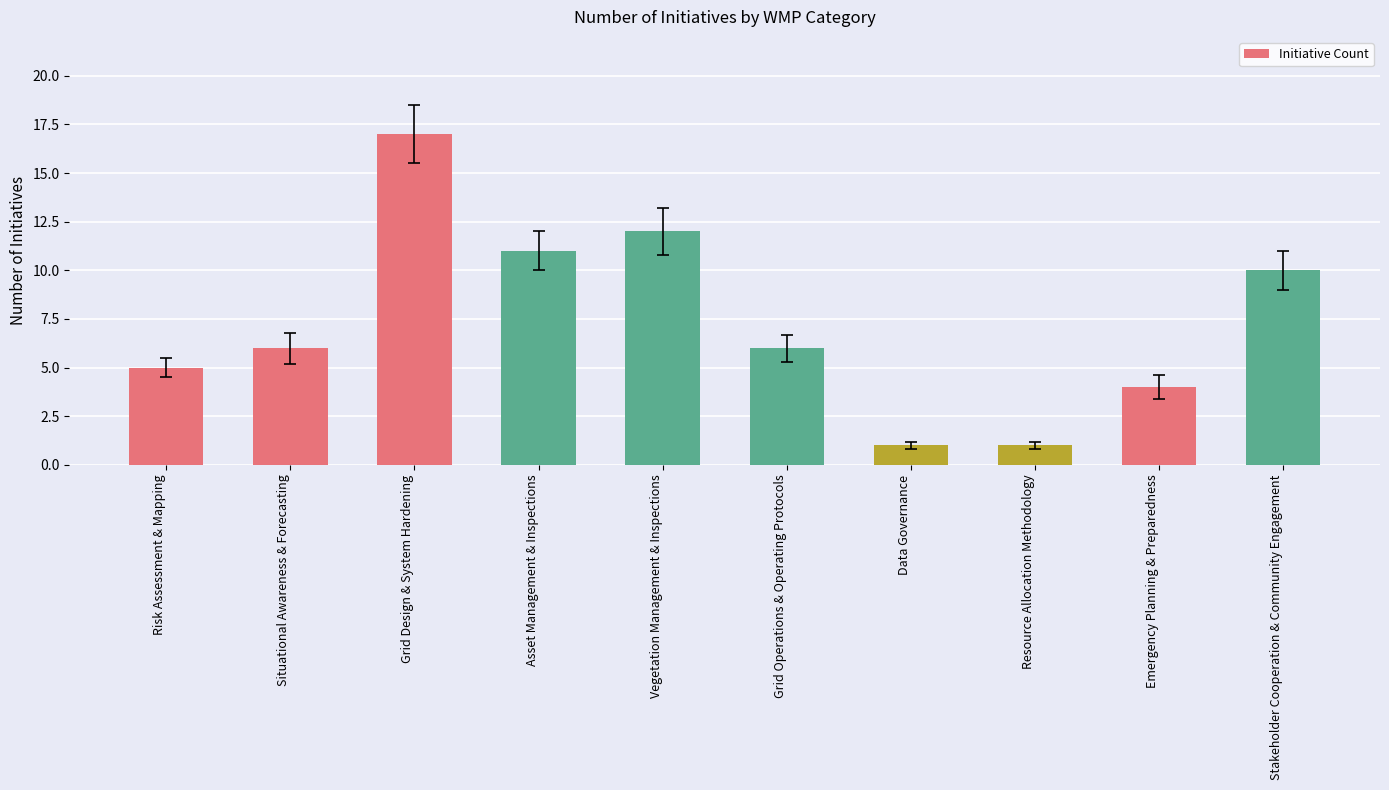

Count the number of categories in the chart.

10